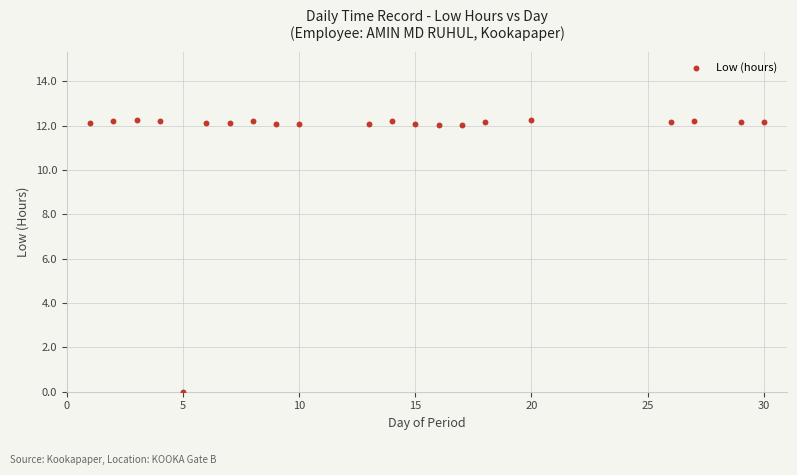

What is the range of Y values (max minus min)?

12.3